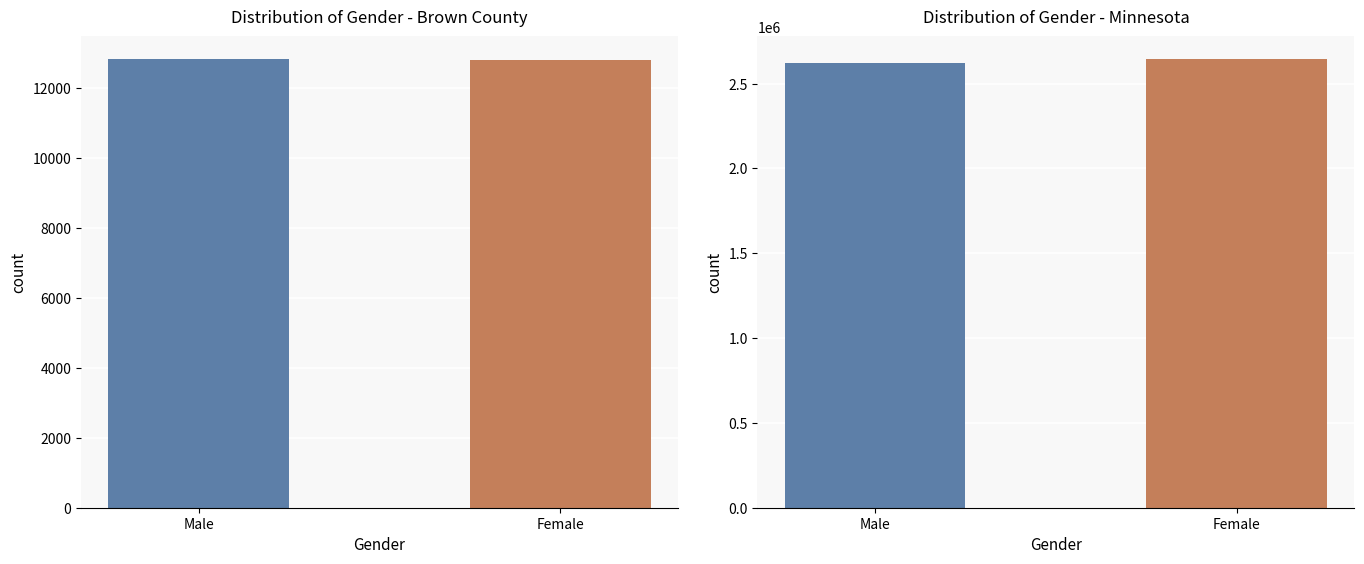

What value does the Minnesota series have at Male, to the nearest 10?

2620570